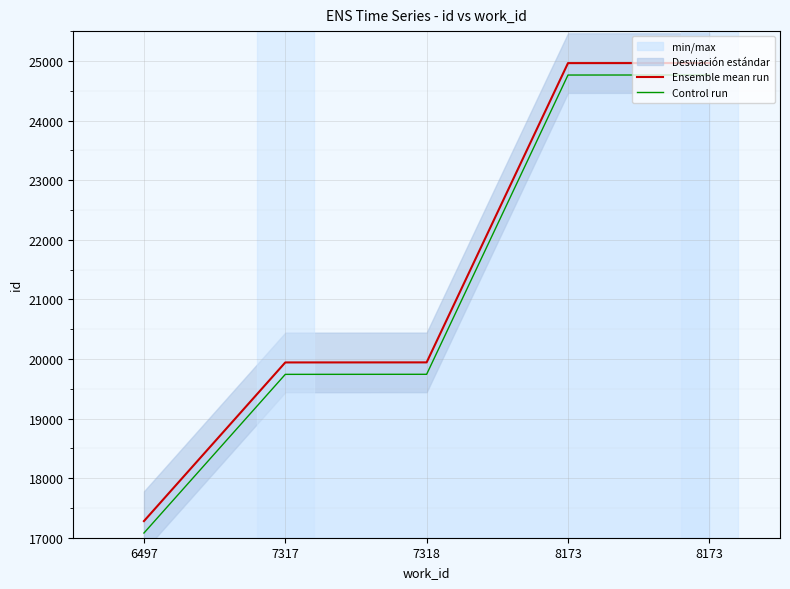

Reading right to left, transcribe all the data shown in this chart.

Ensemble mean run: 24964	24963	19942	19941	17279
Control run: 24764	24763	19742	19741	17079